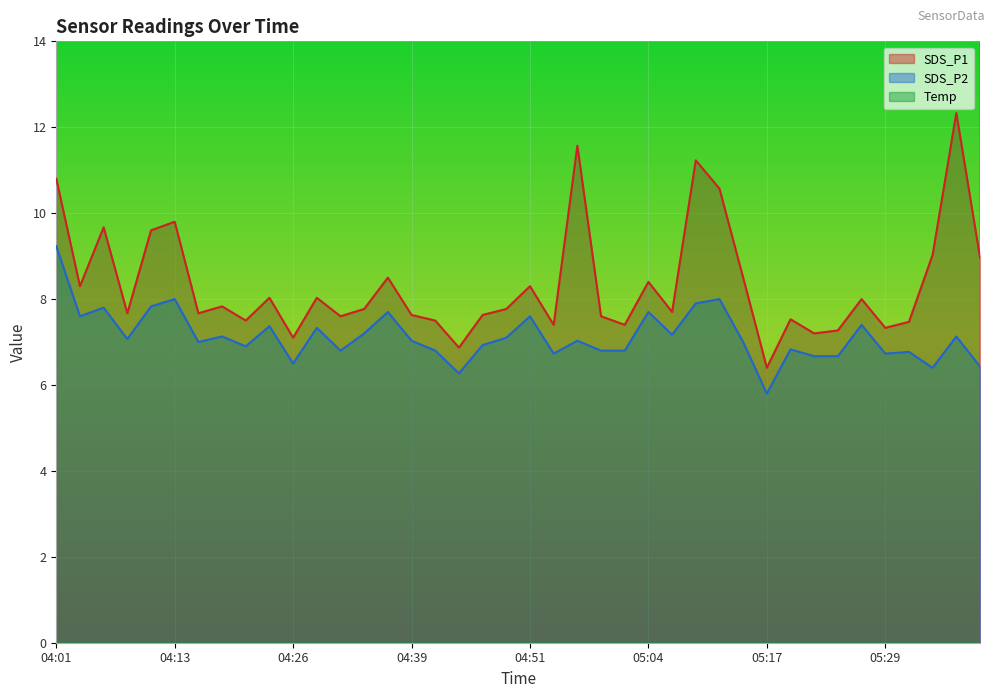

What are all the series names shown in the legend?

SDS_P1, SDS_P2, Temp